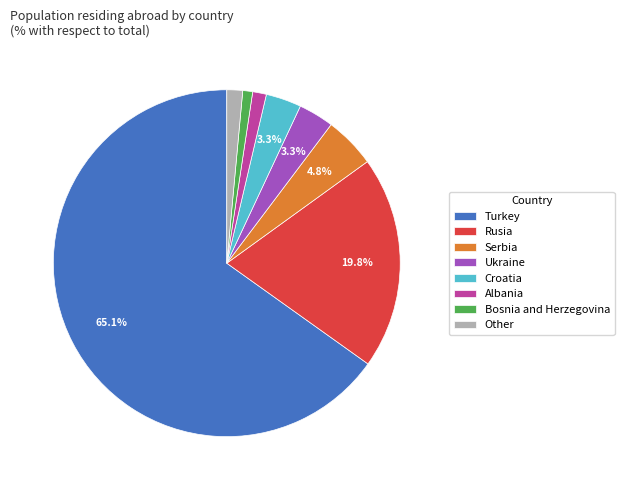

How many slices are in this pie chart?

8